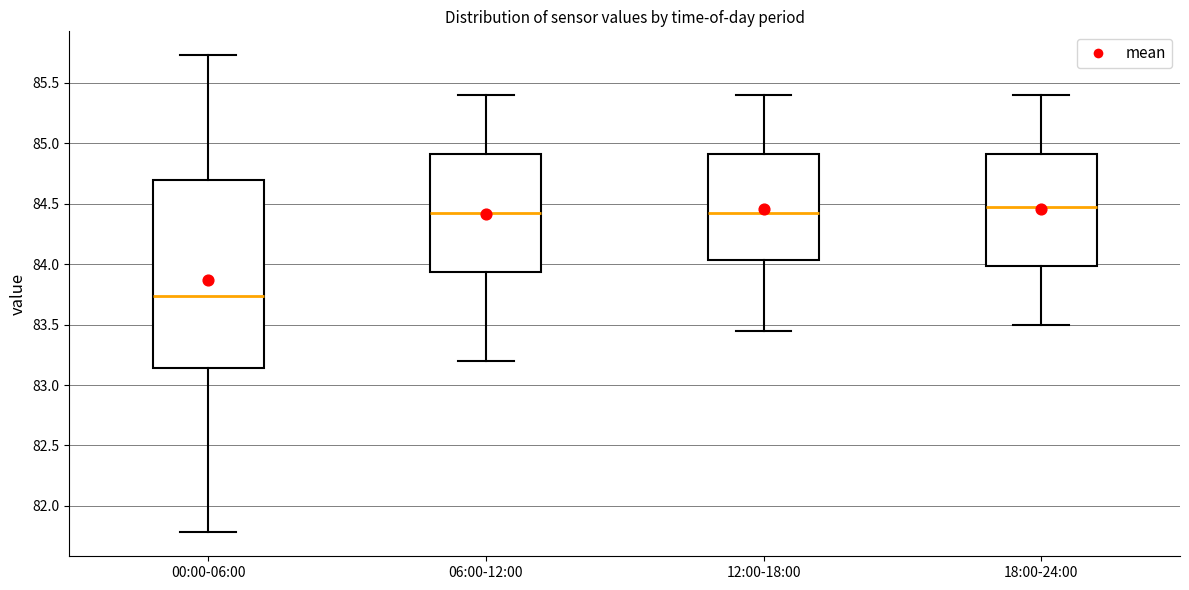

Reading left to right, read every box against the y-axis: the position of its median line, the range the box covers, and the ends of its whiskers. The values are not printed on the chart, so give them approximately, as read against the axis.

00:00-06:00: median 83.75, box 83.15 to 84.70, whiskers 81.80 to 85.75
06:00-12:00: median 84.45, box 83.95 to 84.90, whiskers 83.20 to 85.40
12:00-18:00: median 84.45, box 84.05 to 84.90, whiskers 83.45 to 85.40
18:00-24:00: median 84.50, box 84.00 to 84.90, whiskers 83.50 to 85.40